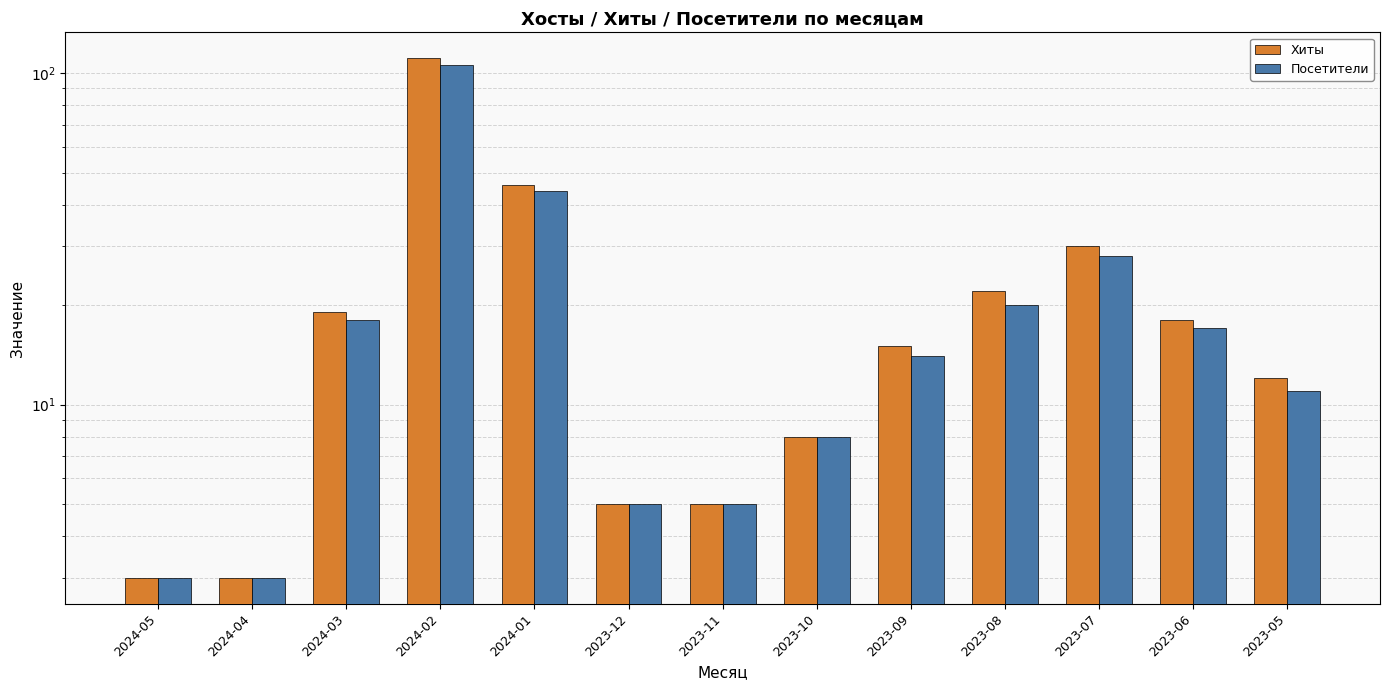

What is the total value across all series at 2023-07?

58